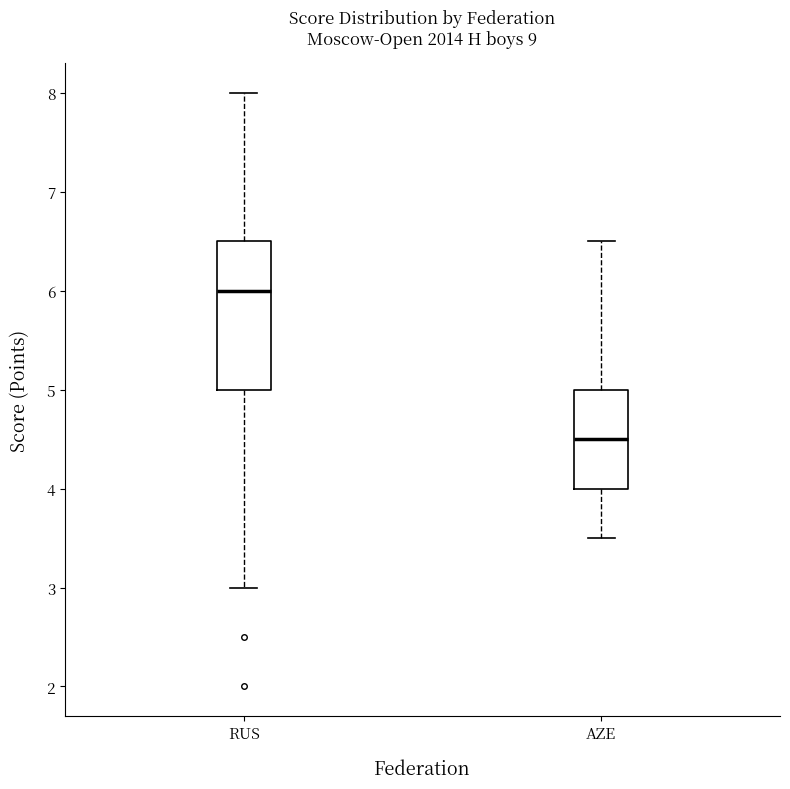

Reading left to right, transcribe this box plot: for each box, give where its median line is, the range the box spans, and where its two whiskers end, as read against the y-axis. The values are not printed on the chart, so give them approximately, as read against the axis.

RUS: median 6.0, box 5.0 to 6.5, whiskers 3.0 to 8.0
AZE: median 4.5, box 4.0 to 5.0, whiskers 3.5 to 6.5